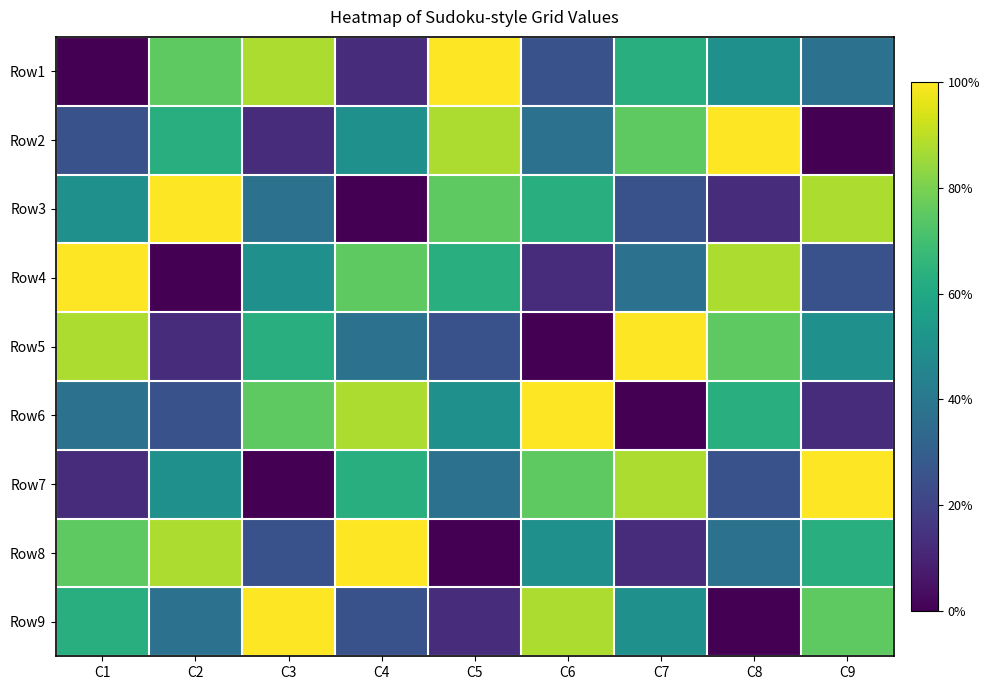

What is the difference between the highest and lowest values at C8?

8